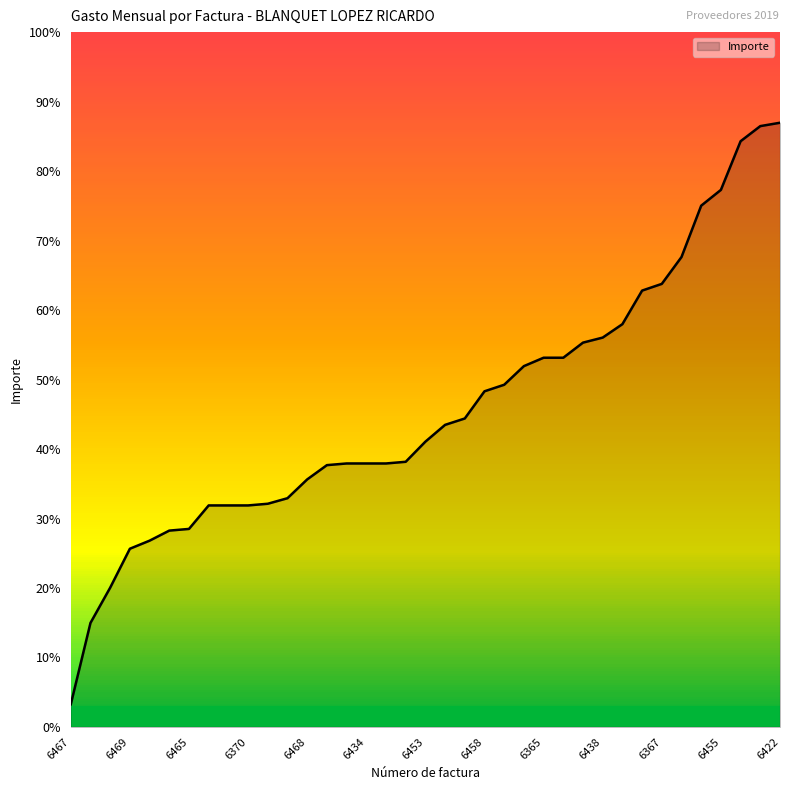

Reading right to left, transcribe all the data shown in this chart.

6422=3600.0	6454=3580.0	6358=3490.0	6455=3200.0	6071=3106.0	6429=2800.0	6367=2640.0	6426=2600.0	6440=2400.0	6438=2320.0	6459=2290.0	6448=2200.0	6365=2200.0	6357=2150.0	6211=2039.0	6458=2000.0	6432=1838.0	6428=1800.0	6453=1700.0	6450=1580.0	6449=1570.0	6434=1570.0	6366=1570.0	6228=1560.0	6468=1475.0	6452=1363.0	6369=1330.0	6370=1320.0	6368=1320.0	6394=1320.0	6465=1180.0	6430=1170.0	6424=1110.0	6469=1062.0	6456=830.0	6466=620.0	6467=135.0